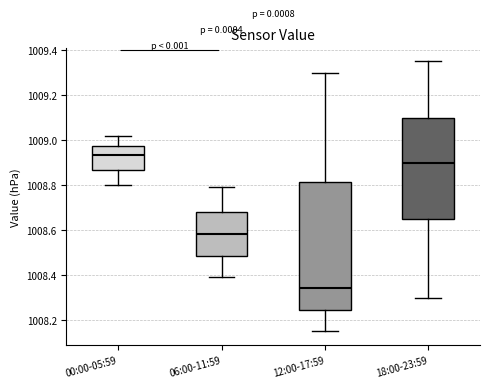

Where is the upper edge of the box for 18:00-23:59 on the y-axis? The values are not printed on the chart, so give them approximately, as read against the axis.

1009.10